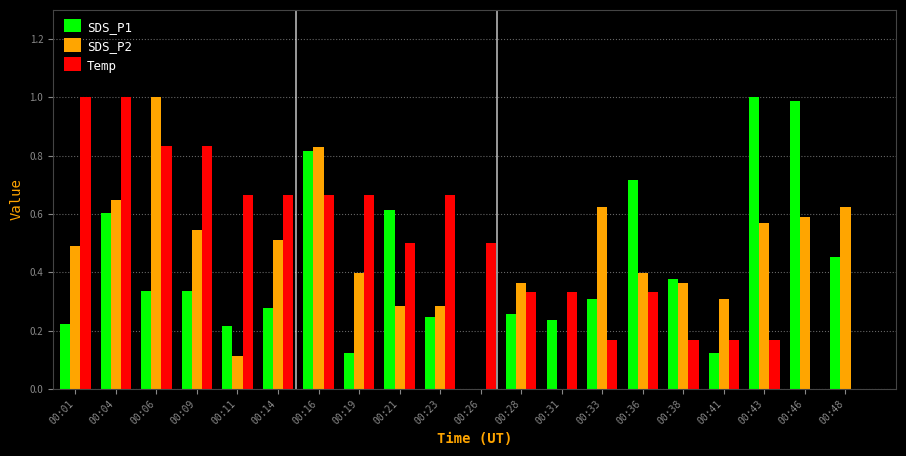

What is the total value across all series at 00:21?

1.4